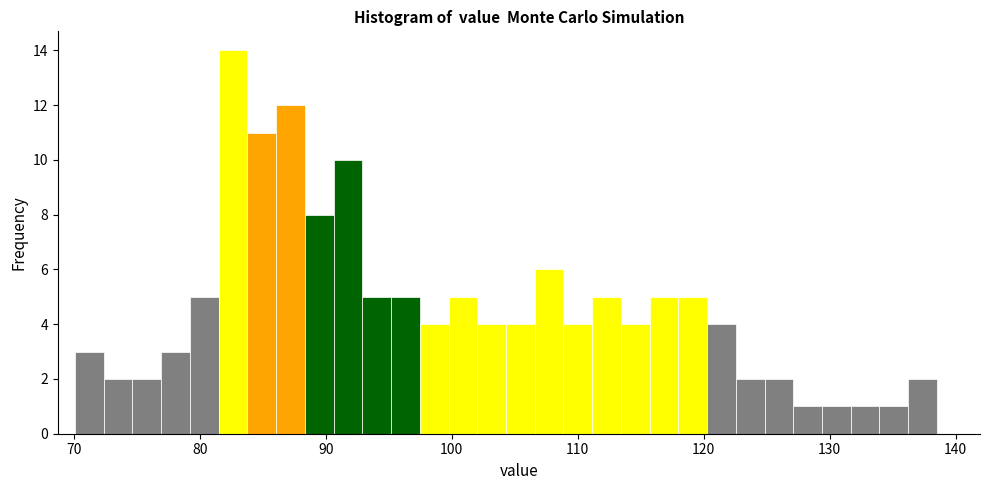

Read against the x-axis, roughly where is the centre of the tallest bar?

83